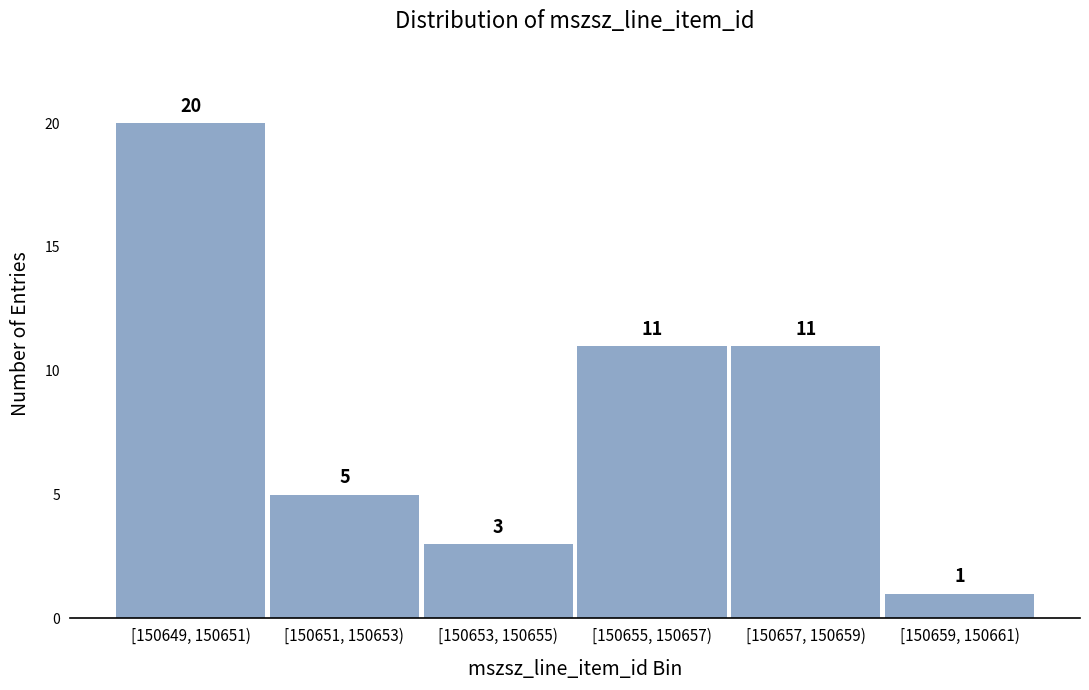

Reading right to left, what are all the values shown in this chart?

[150659, 150661)=1	[150657, 150659)=11	[150655, 150657)=11	[150653, 150655)=3	[150651, 150653)=5	[150649, 150651)=20